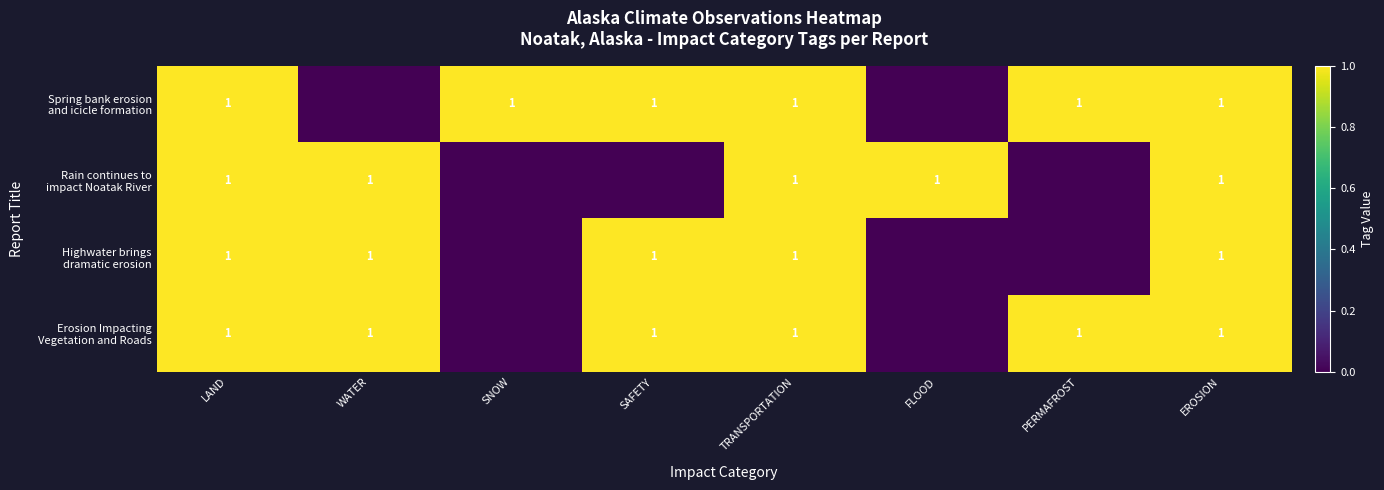

What is the total value across all series at LAND?

4